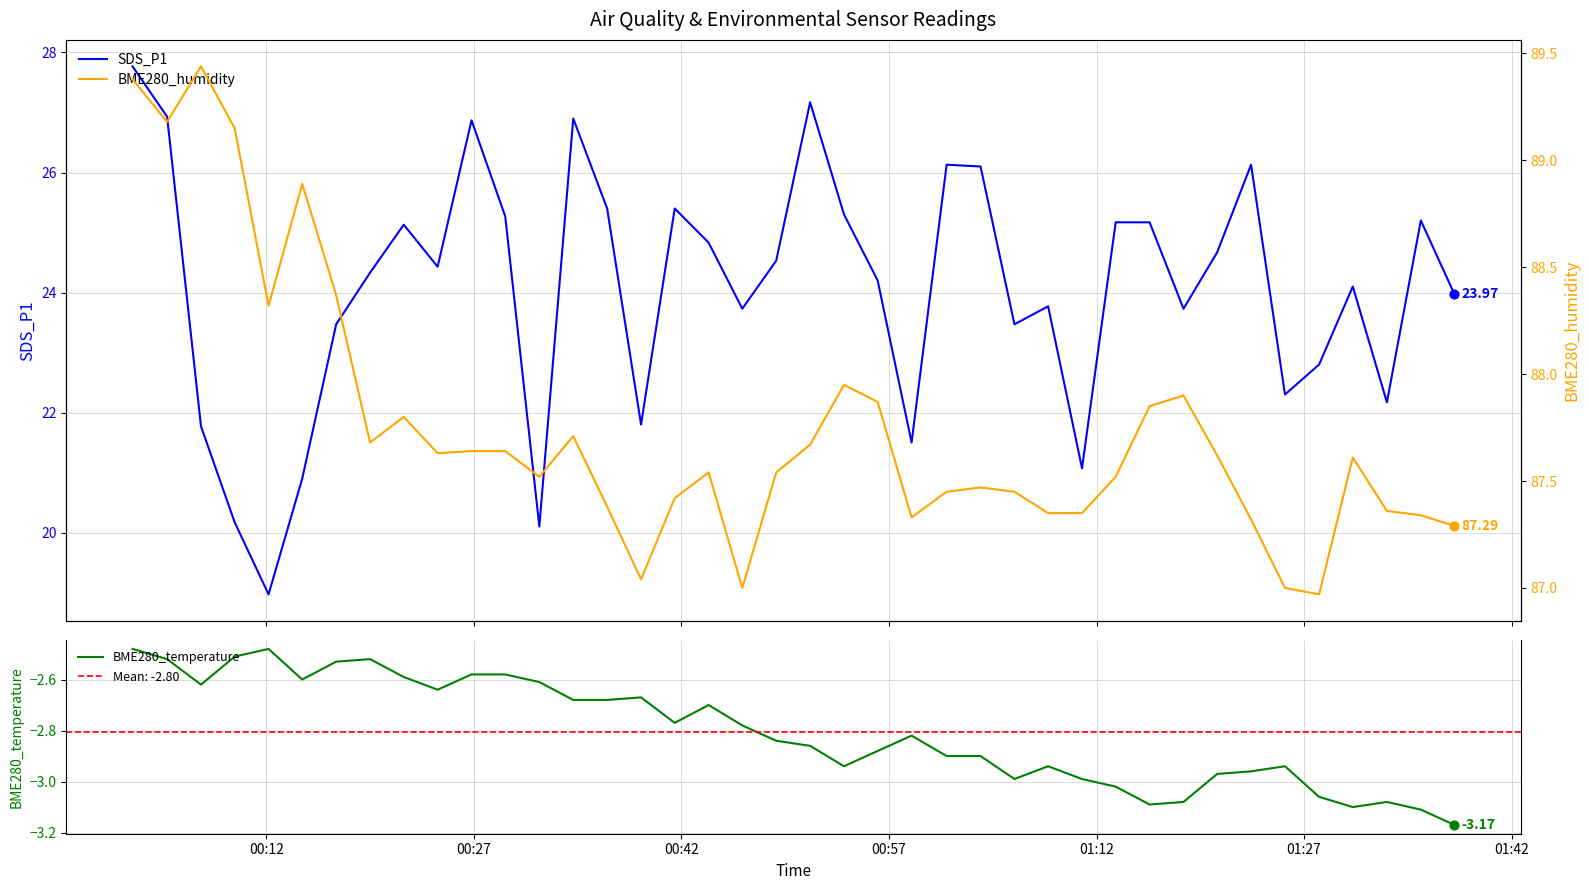

What are all the series names shown in the legend?

SDS_P1, BME280_temperature, BME280_humidity